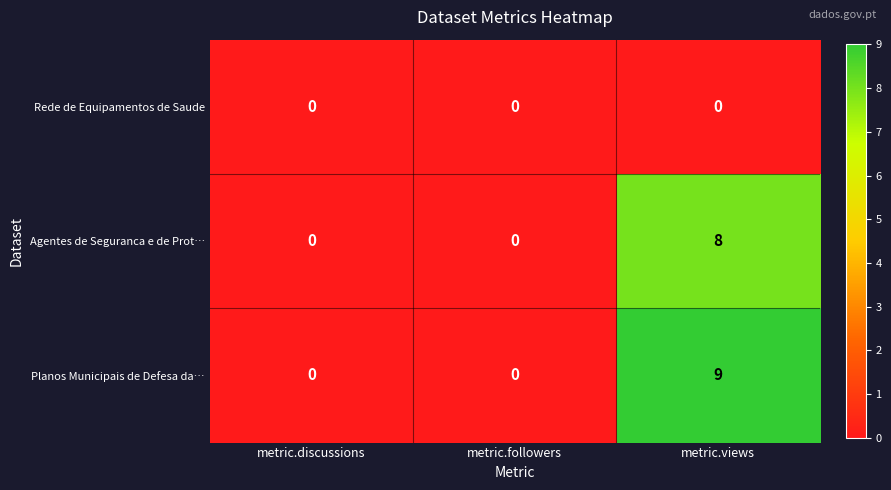

Which series has the widest spread of values?

Planos Municipais de Defesa da…